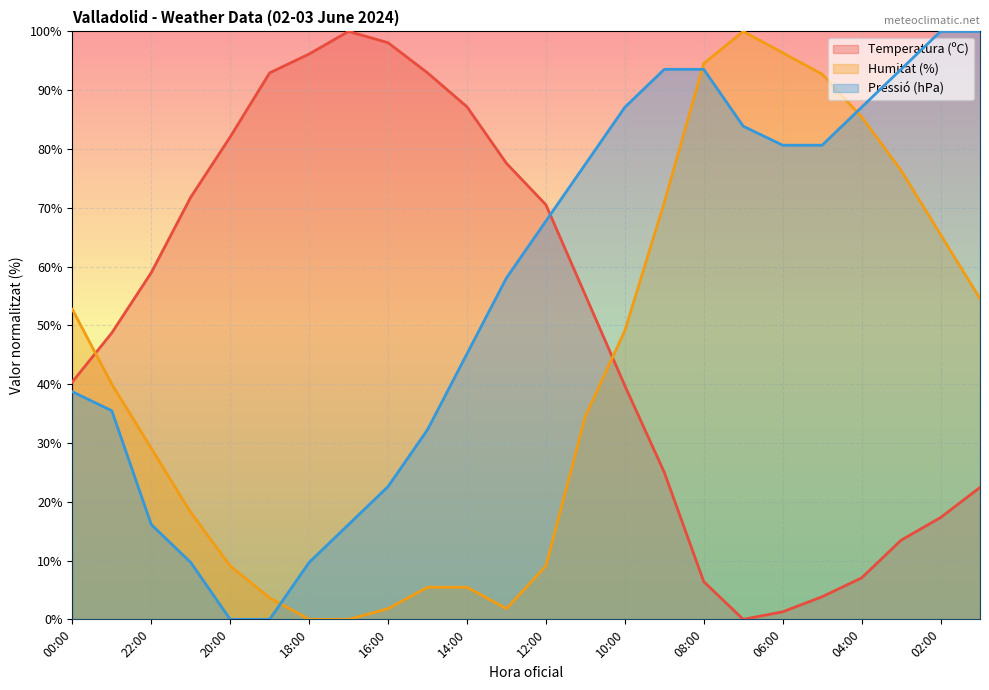

Reading left to right, what are all the values shown in this chart?

Temperatura (ºC): 40.4	48.7	59.0	71.8	82.1	92.9	96.2	100.0	98.1	92.9	87.2	77.6	70.5	55.1	39.7	25.0	6.4	0.0	1.3	3.8	7.1	13.5	17.3	22.4
Humitat (%): 52.7	40.0	29.1	18.2	9.1	3.6	0.0	0.0	1.8	5.5	5.5	1.8	9.1	34.5	49.1	70.9	94.5	100.0	96.4	92.7	85.5	76.4	65.5	54.5
Pressió (hPa): 38.7	35.5	16.1	9.7	0.0	0.0	9.7	16.1	22.6	32.3	45.2	58.1	67.7	77.4	87.1	93.5	93.5	83.9	80.6	80.6	87.1	93.5	100.0	100.0